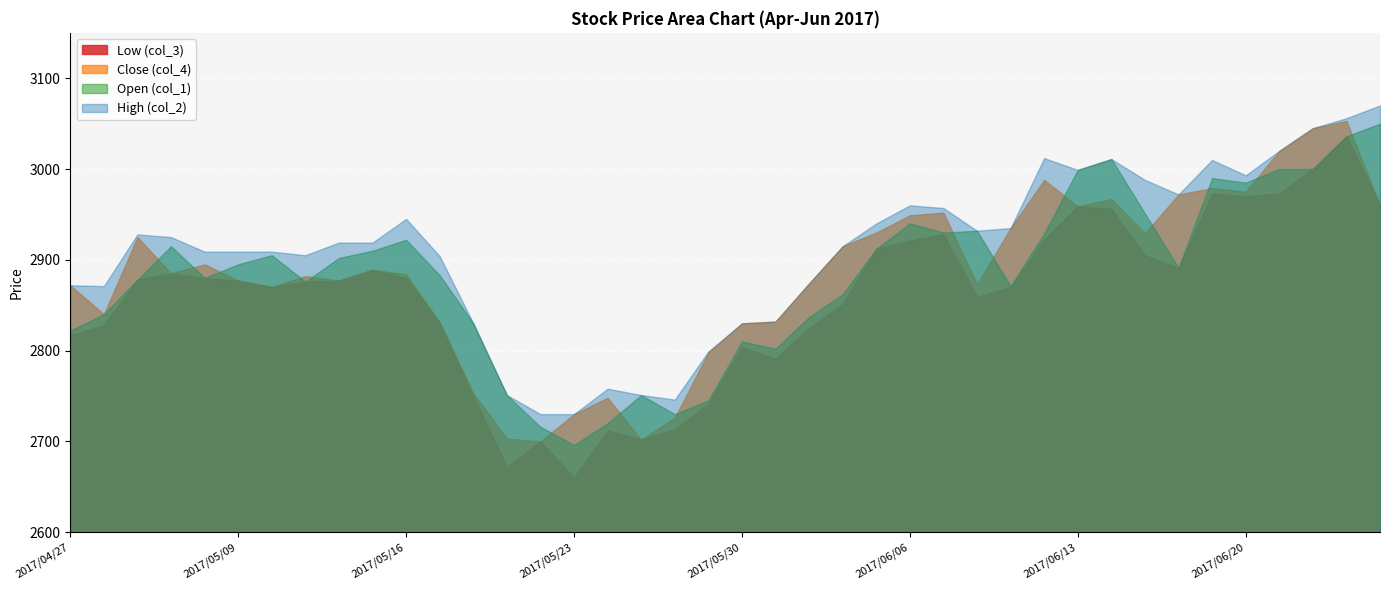

Which series has the widest spread of values?

Low (col_3)